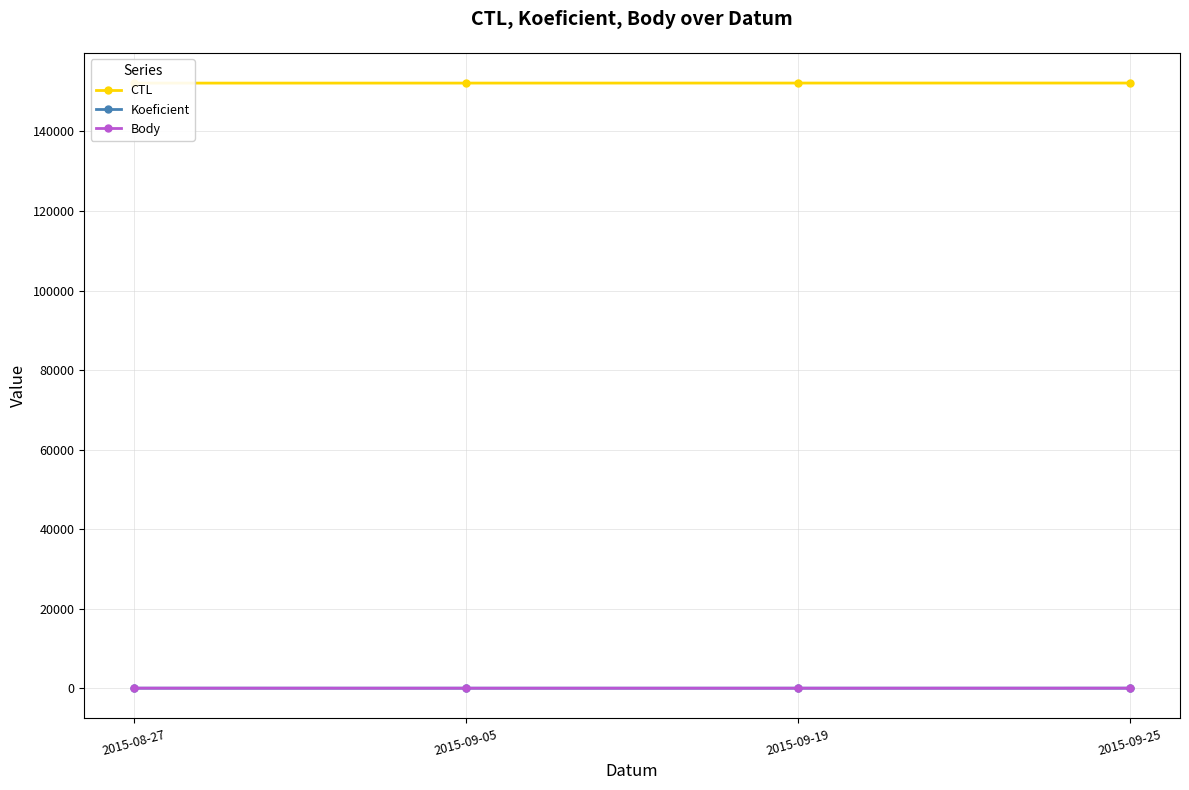

True or false: CTL has a value of 152177 at 2015-09-19.

True